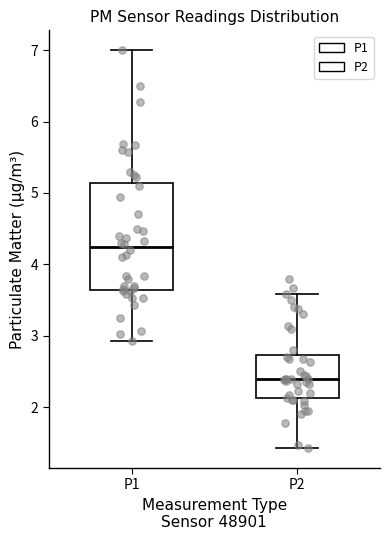

Comparing the boxes themselves (not the whiskers), which one is the tallest?

P1